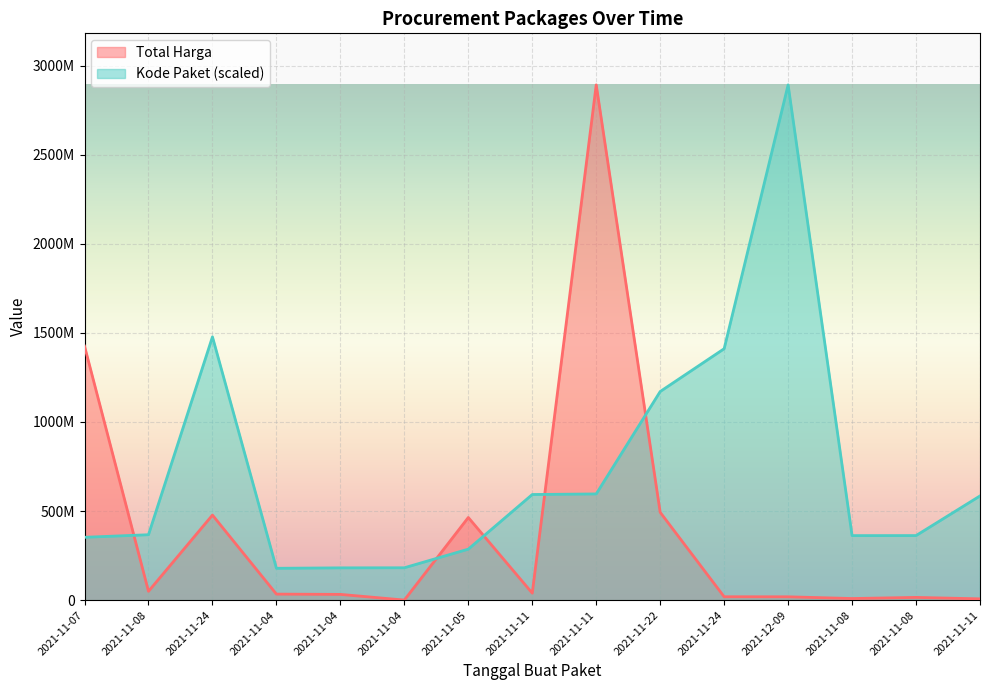

What value does the Total Harga series have at 2021-11-11?

7401240.0